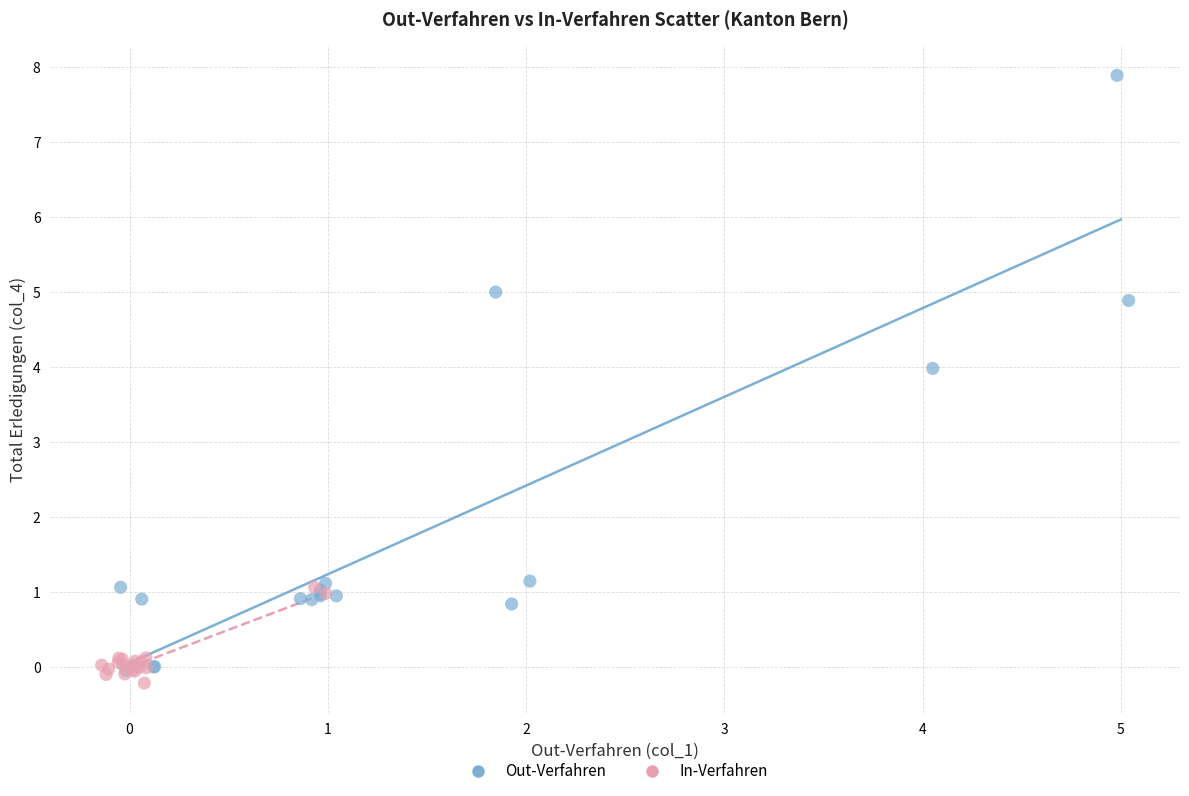

Which series has the widest spread of Y values?

Out-Verfahren